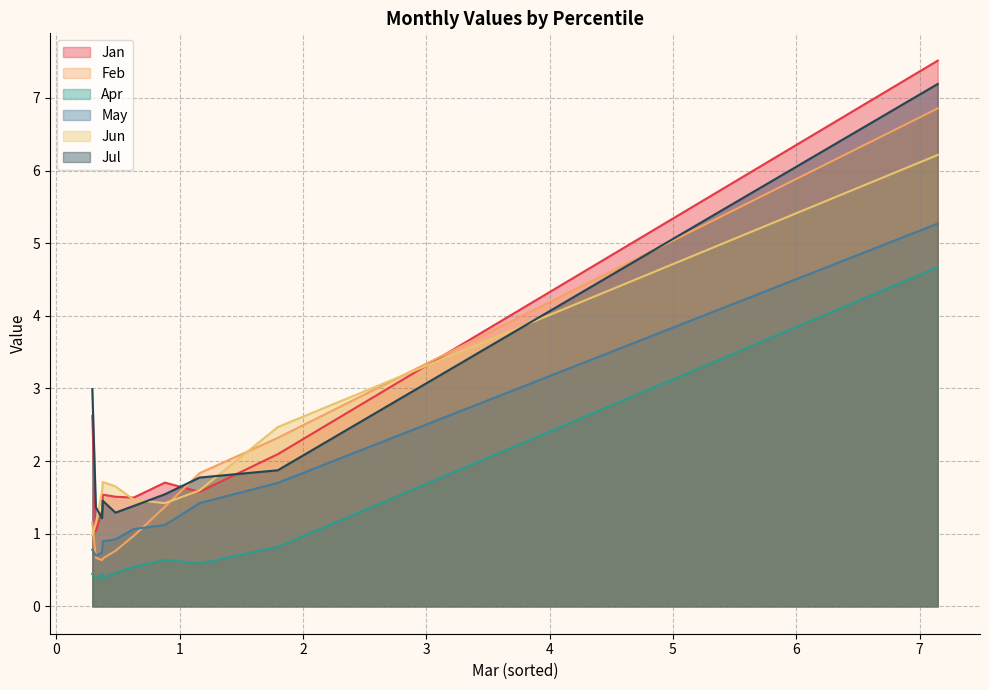

The value of Jul at pct85 is 3.3. True or false?

False